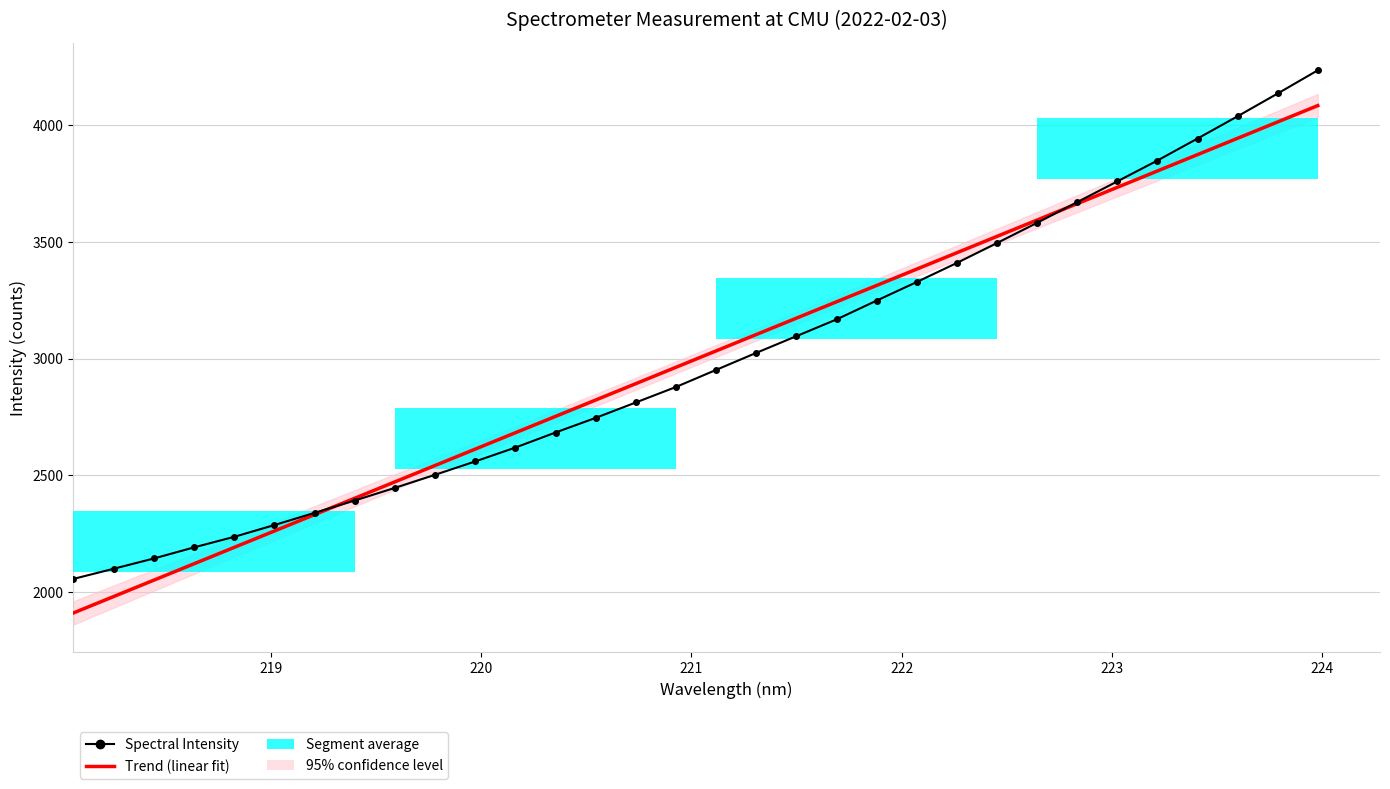

The Spectral Intensity series shows 909.2 at 30. True or false?

False